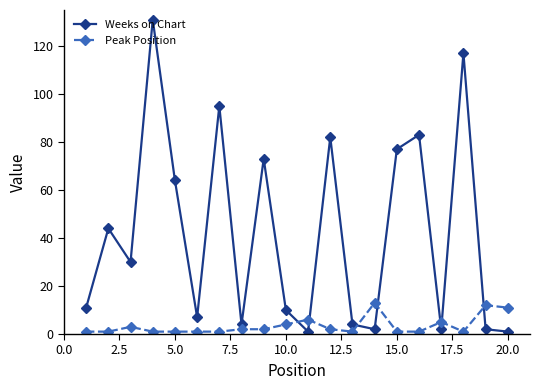

At how many categories does at least one series exceed 54?

8